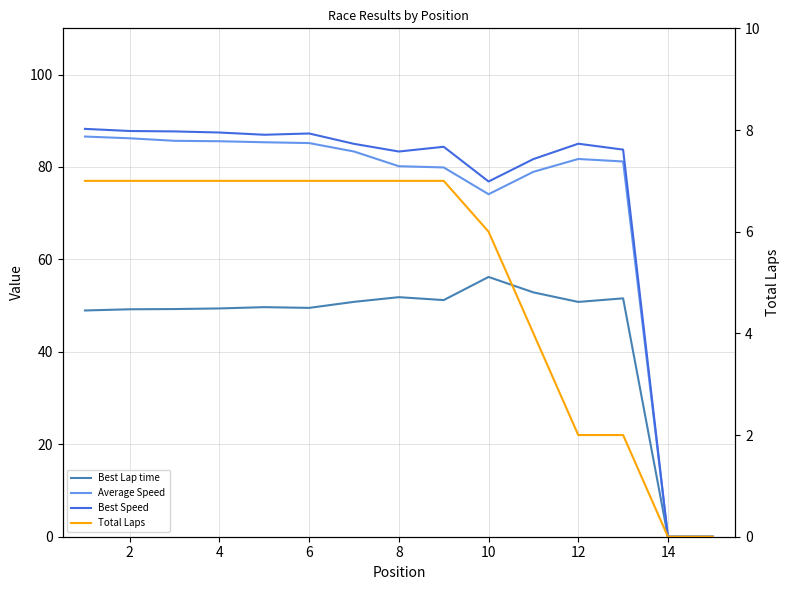

True or false: Best Lap time and Best Speed cross at least once.

False